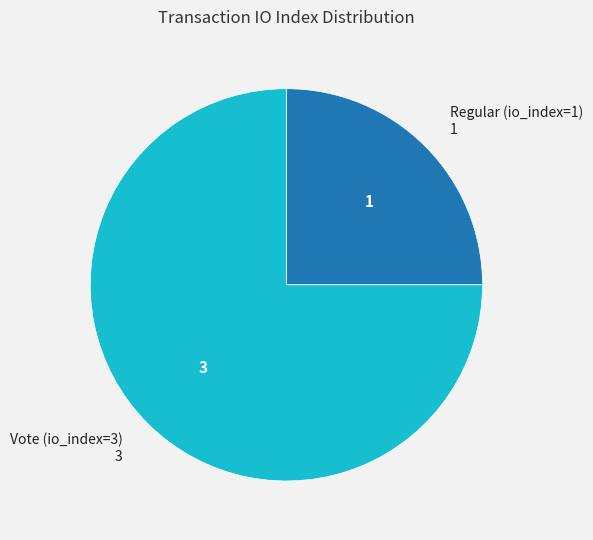

Does any single category account for the majority?

Yes